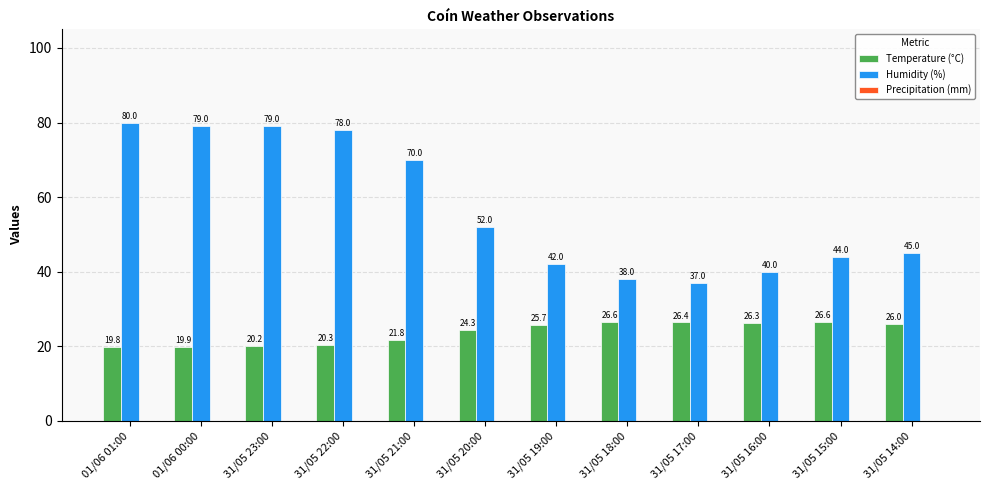

What is the difference between the Temperature (°C) values at 31/05 23:00 and 01/06 00:00?

0.3